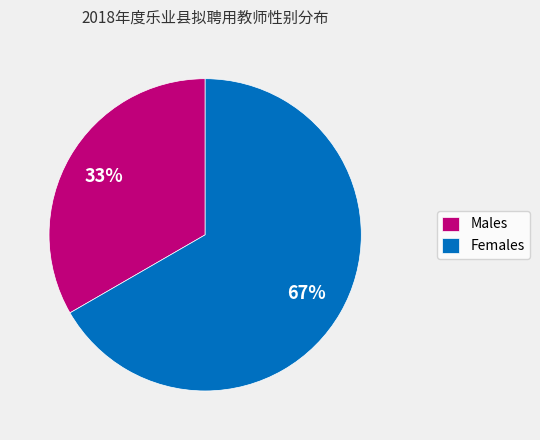

Count the number of slices in the pie.

2